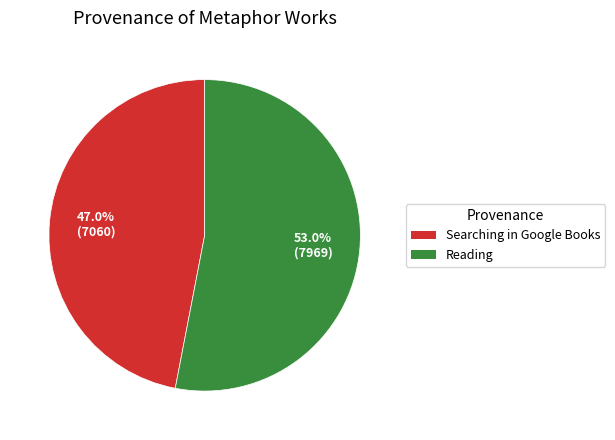

Is there a majority slice in this chart?

Yes